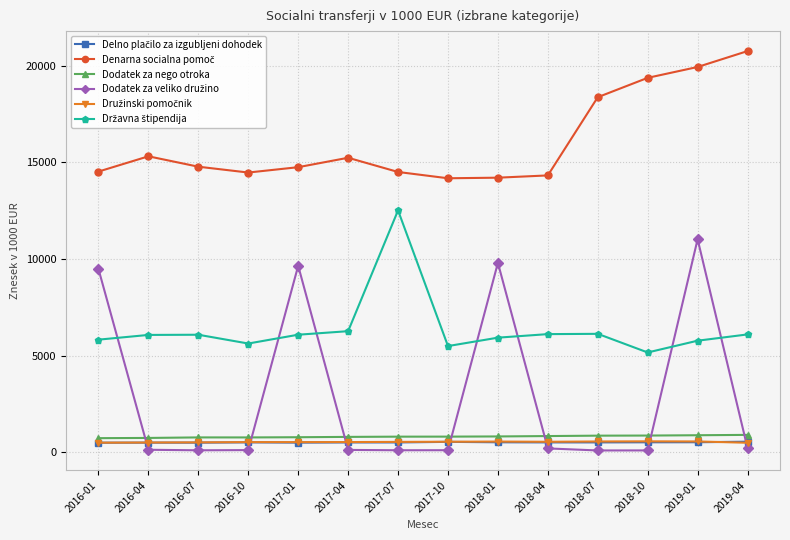

True or false: Dodatek za nego otroka has more than 0 points higher than both neighbors.

True